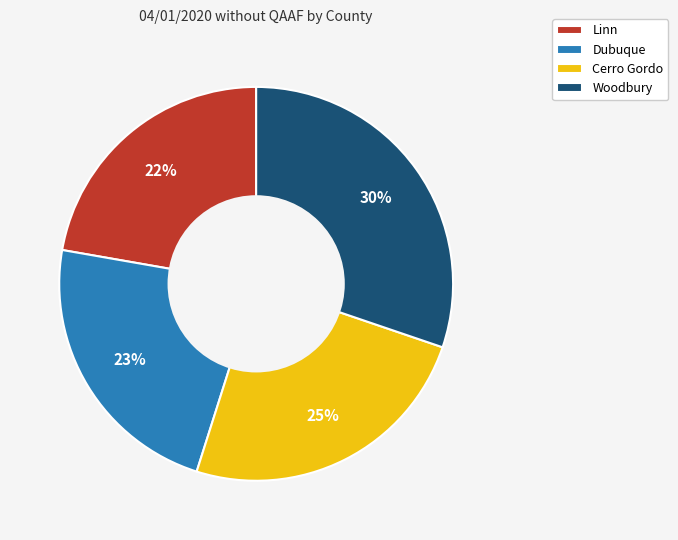

To the nearest percent, what percentage of the pie is Cerro Gordo?

25%